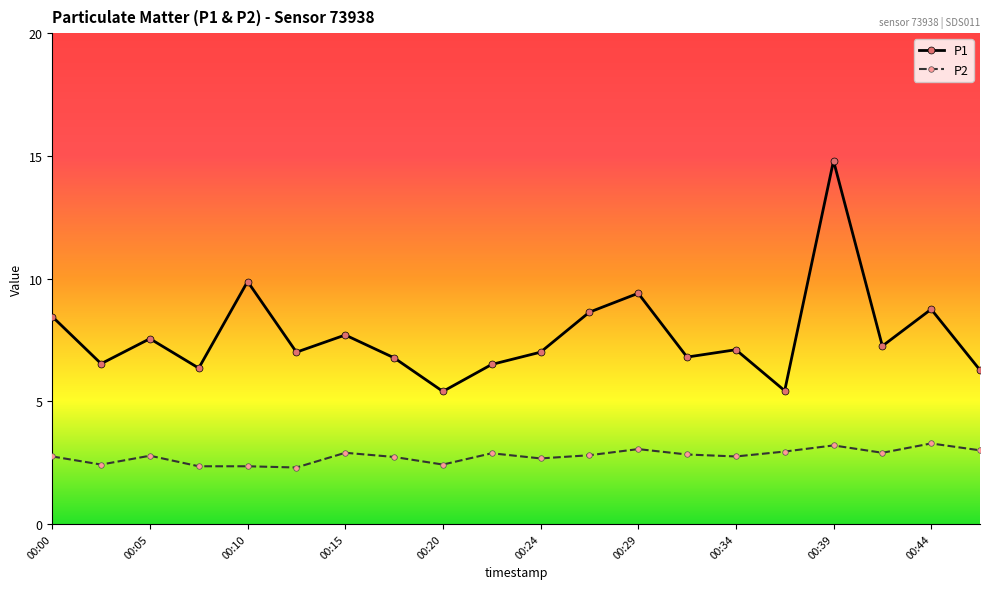

What is the value of the P2 point at the 14th from the left?

2.8